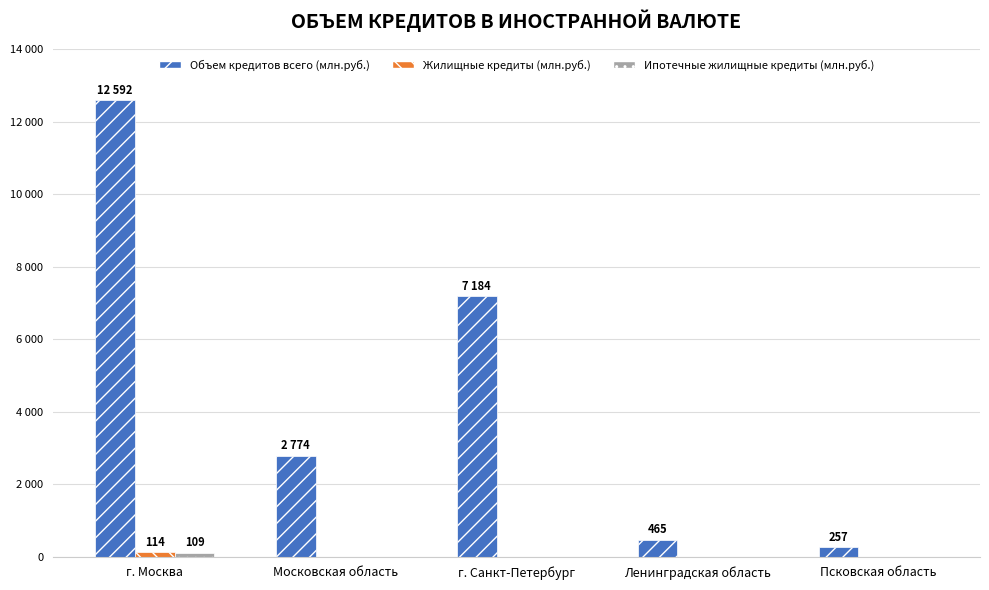

What is the spread (max minus min) of values at Псковская область?

257